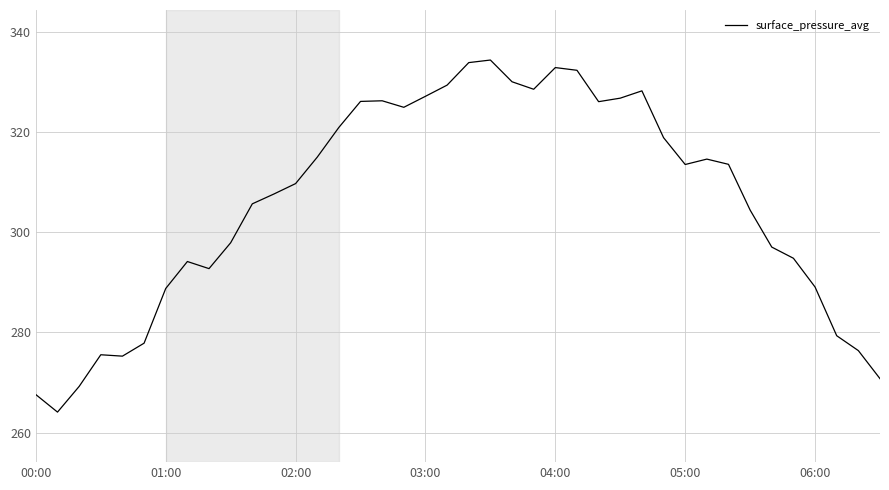

What is the smallest value displayed?

264.1